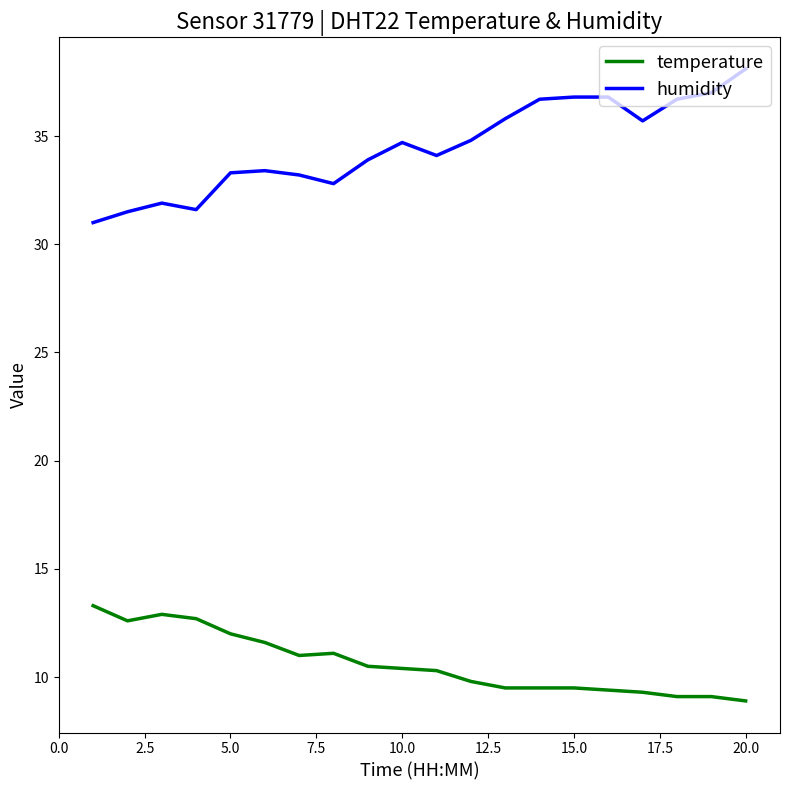

List the series in order of their overall mean, lowest first.

temperature, humidity